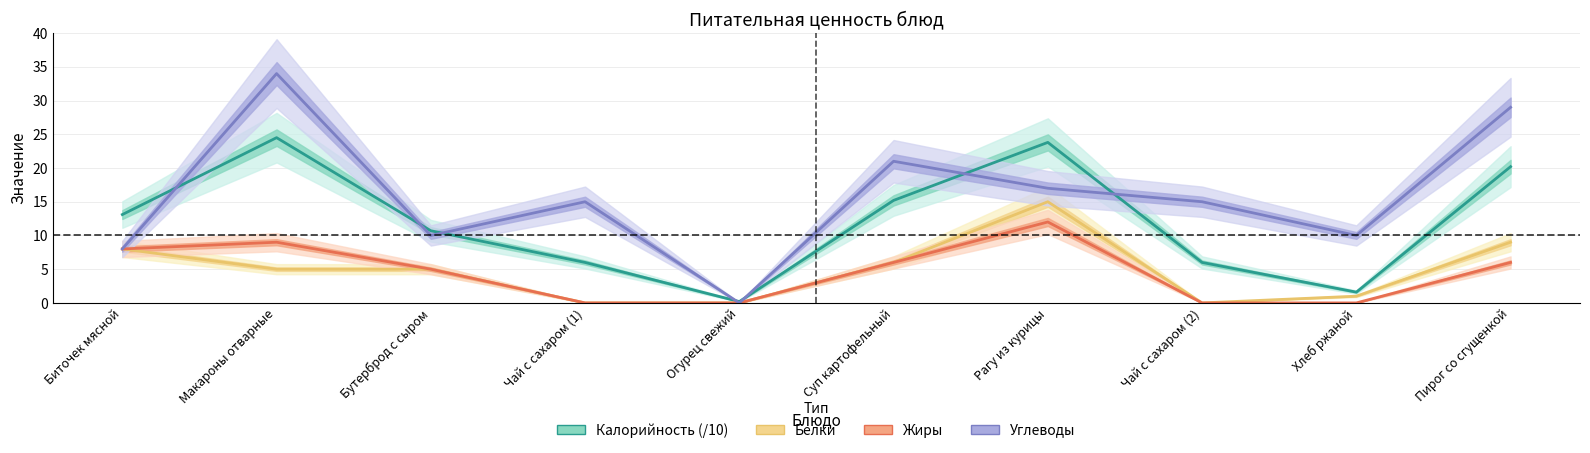

At which category does Жиры reach its first local peak?

Макароны отварные